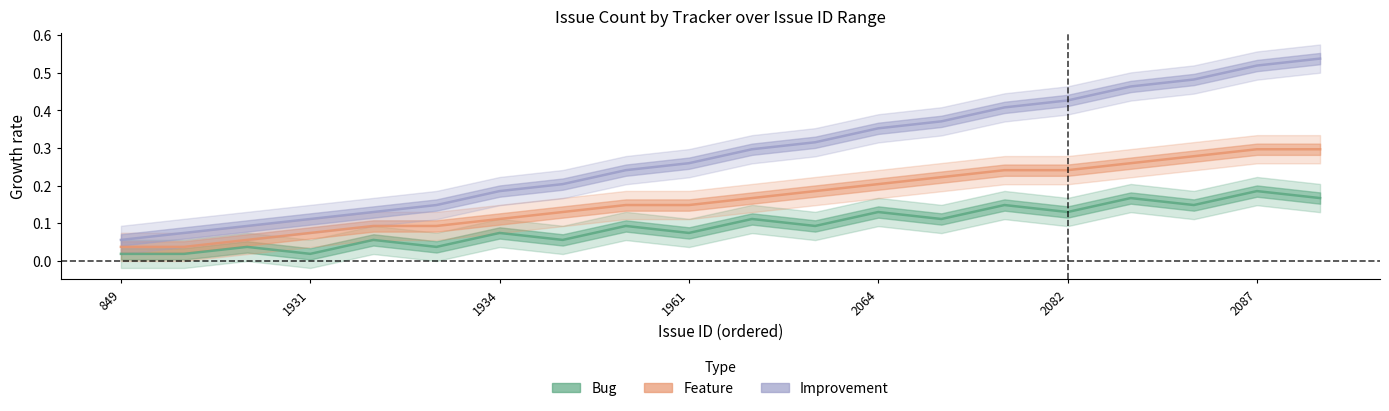

What is the difference between the Bug values at 17 and 8?

0.1